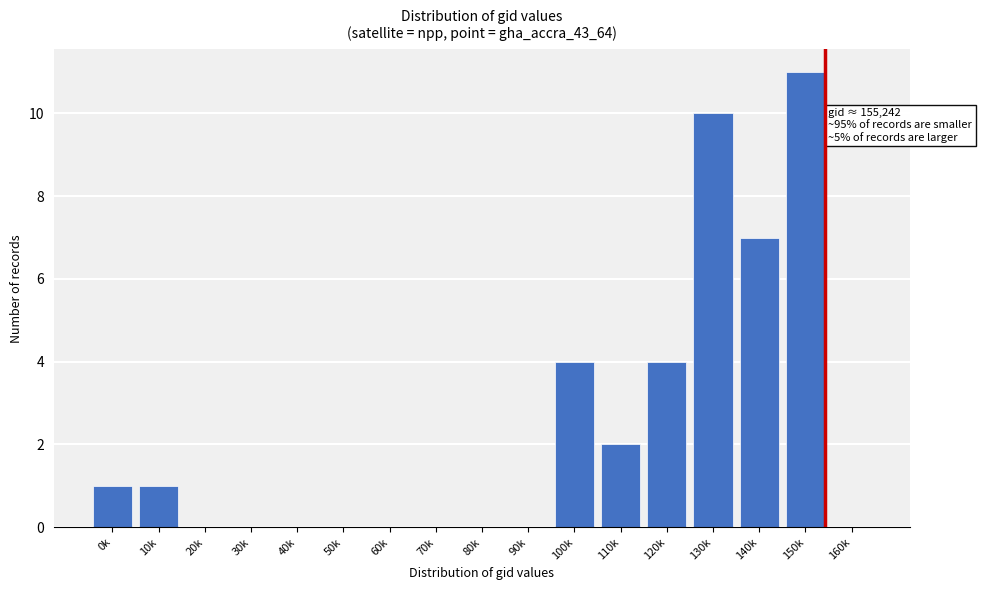

Reading left to right, transcribe all the data shown in this chart.

0k=1	10k=1	20k=0	30k=0	40k=0	50k=0	60k=0	70k=0	80k=0	90k=0	100k=4	110k=2	120k=4	130k=10	140k=7	150k=11	160k=0